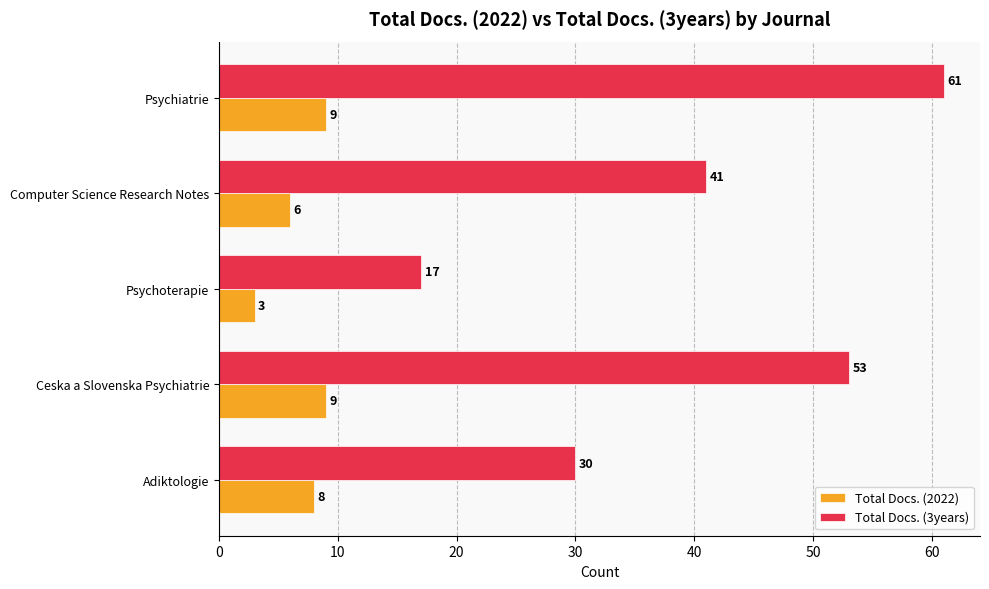

Rank the categories by Total Docs. (3years) value from lowest to highest.

Psychoterapie, Adiktologie, Computer Science Research Notes, Ceska a Slovenska Psychiatrie, Psychiatrie